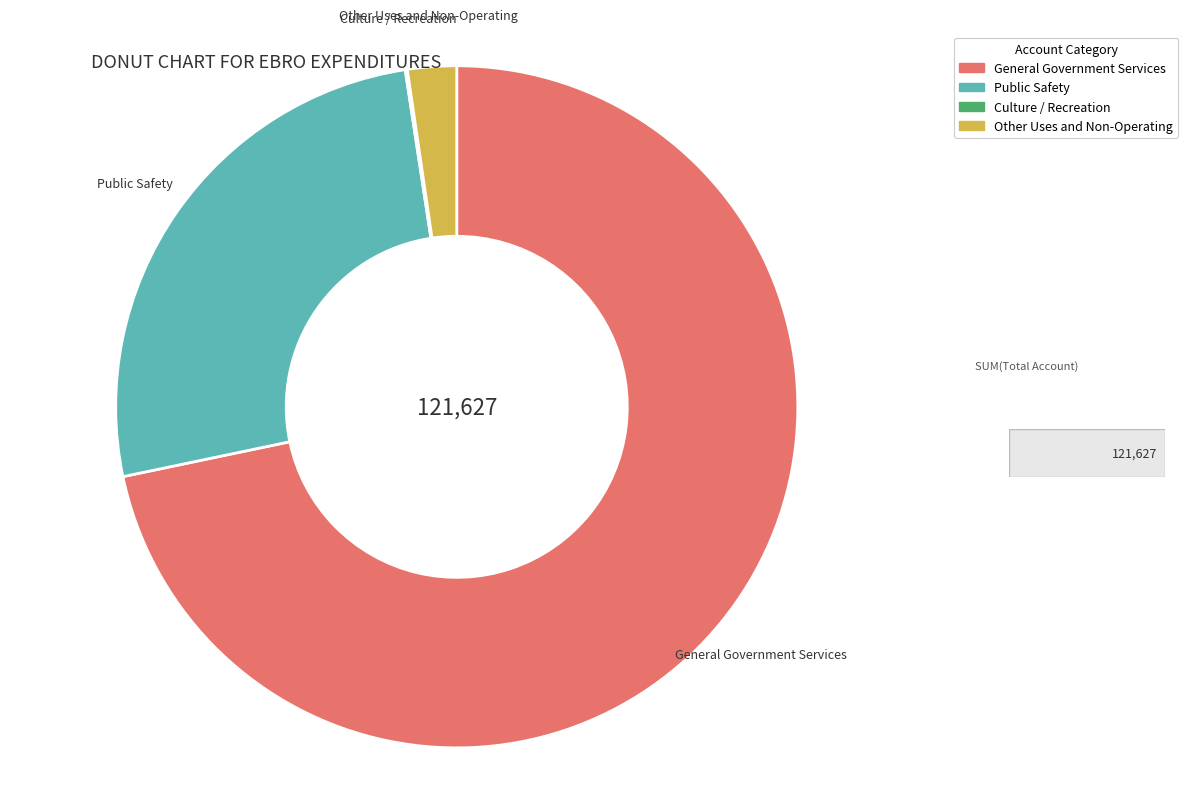

Is there any slice that represents more than half of the pie?

Yes